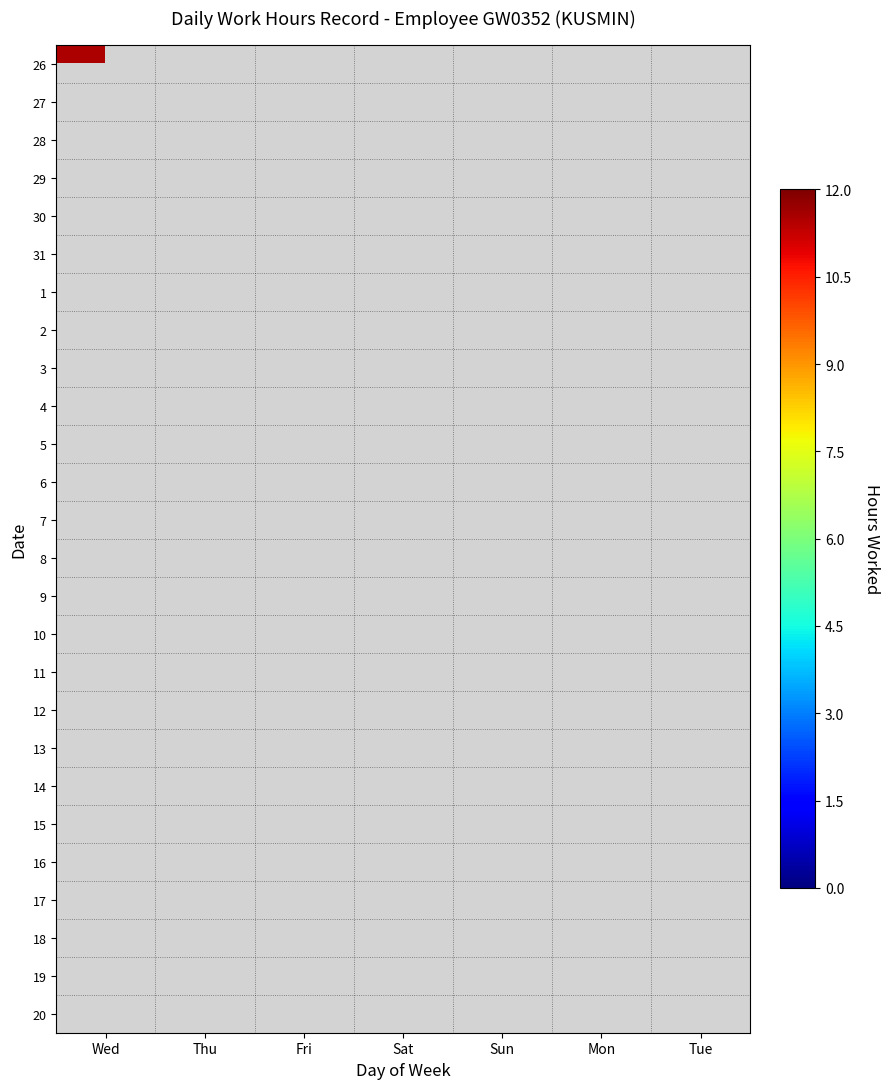

At how many categories does at least one series exceed 9?

7